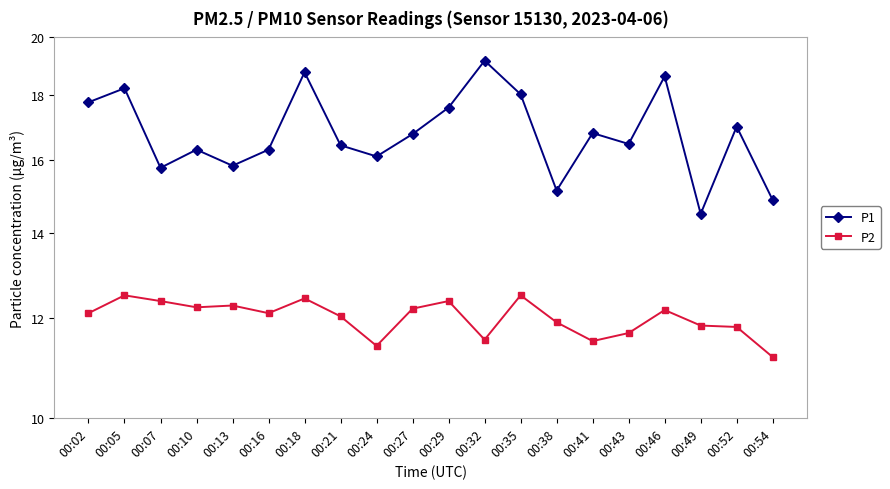

Reading left to right, list all the values displayed in this chart.

P1: 00:02=17.8	00:05=18.2	00:07=15.8	00:10=16.3	00:13=15.8	00:16=16.3	00:18=18.8	00:21=16.4	00:24=16.1	00:27=16.8	00:29=17.6	00:32=19.2	00:35=18.0	00:38=15.1	00:41=16.8	00:43=16.5	00:46=18.6	00:49=14.5	00:52=17.0	00:54=14.9
P2: 00:02=12.1	00:05=12.5	00:07=12.4	00:10=12.2	00:13=12.3	00:16=12.1	00:18=12.4	00:21=12.0	00:24=11.4	00:27=12.2	00:29=12.4	00:32=11.5	00:35=12.5	00:38=11.9	00:41=11.5	00:43=11.7	00:46=12.2	00:49=11.8	00:52=11.8	00:54=11.2